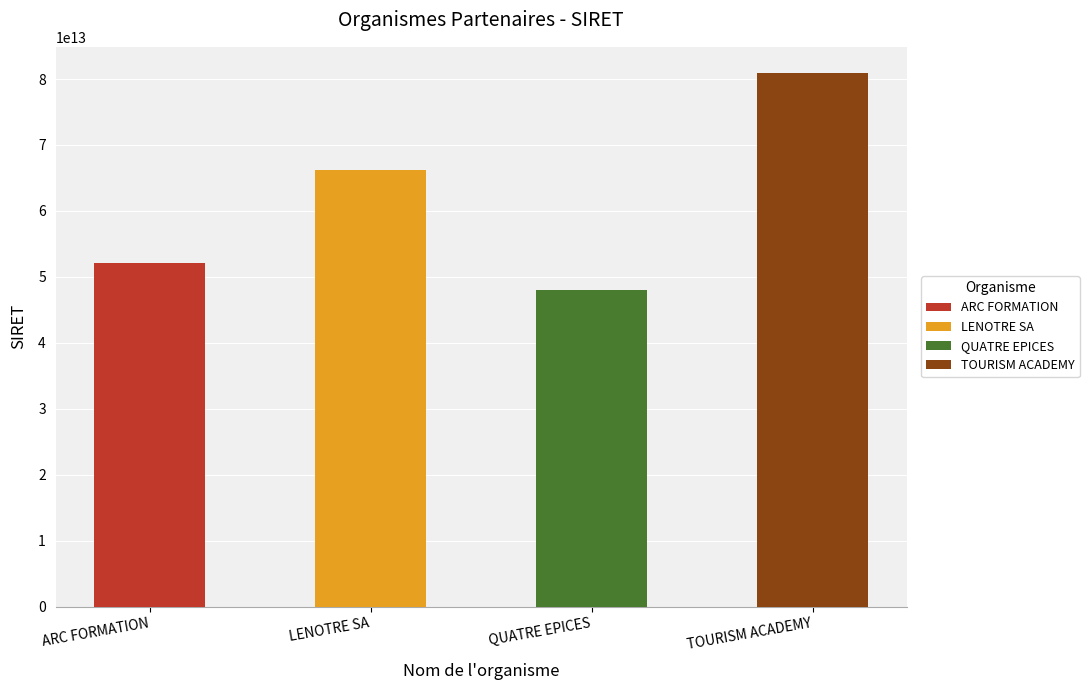

What is the value of the 4th bar from the left?

80841894100015